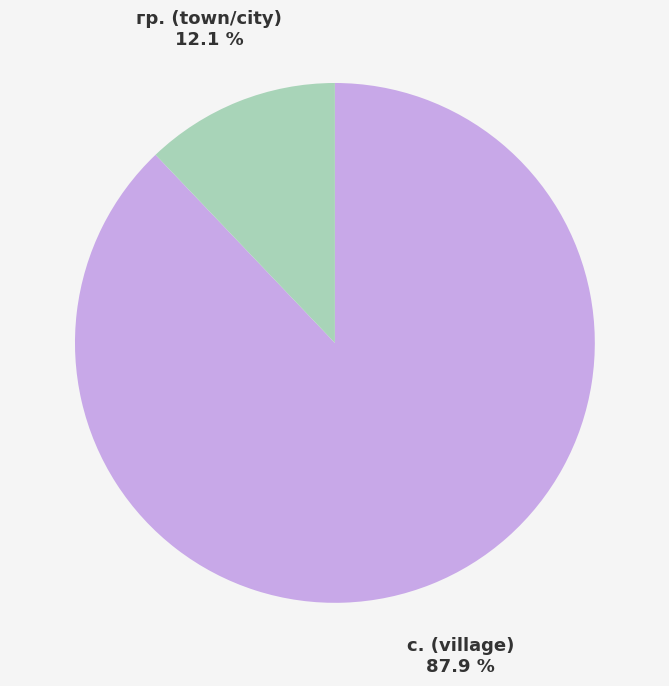

Does any single category account for the majority?

Yes